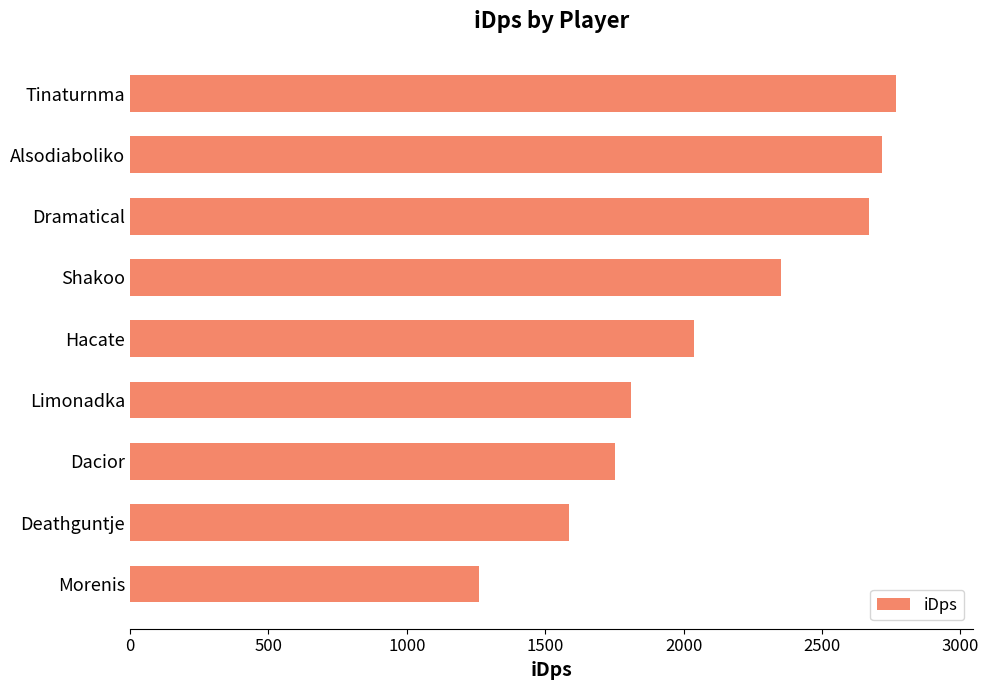

Rank the categories by value from lowest to highest.

Morenis, Deathguntje, Dacior, Limonadka, Hacate, Shakoo, Dramatical, Alsodiaboliko, Tinaturnma